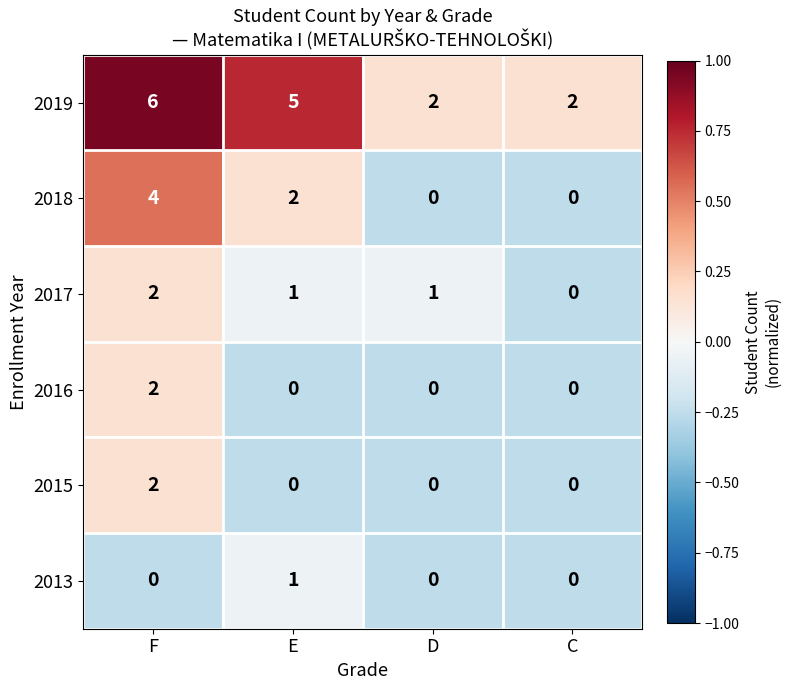

Which label corresponds to the largest value in the chart?

F